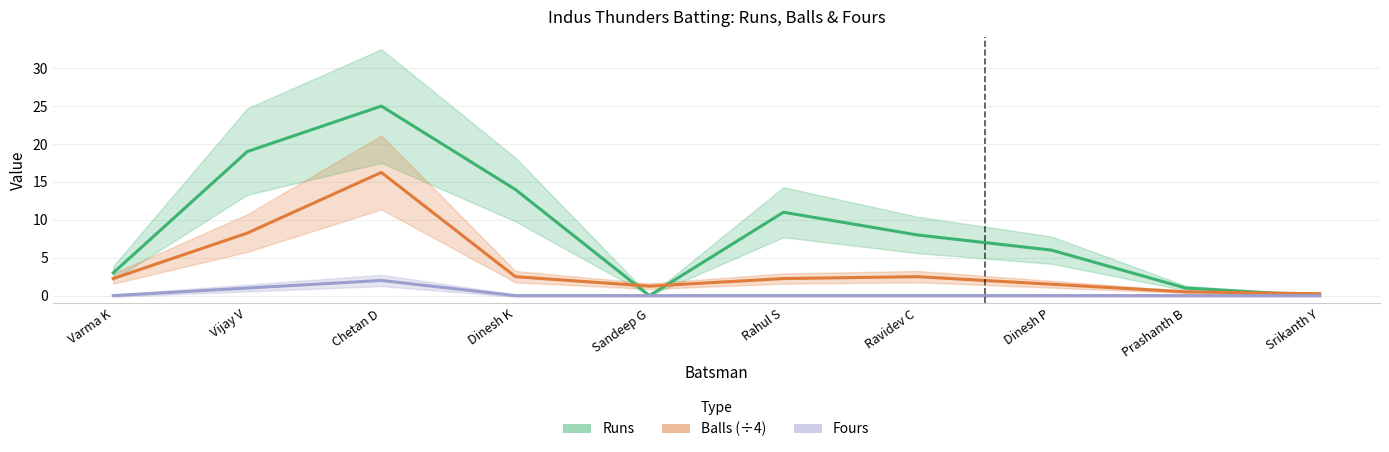

What is the sum of the Runs values at Rahul S and Varma K?

14.0